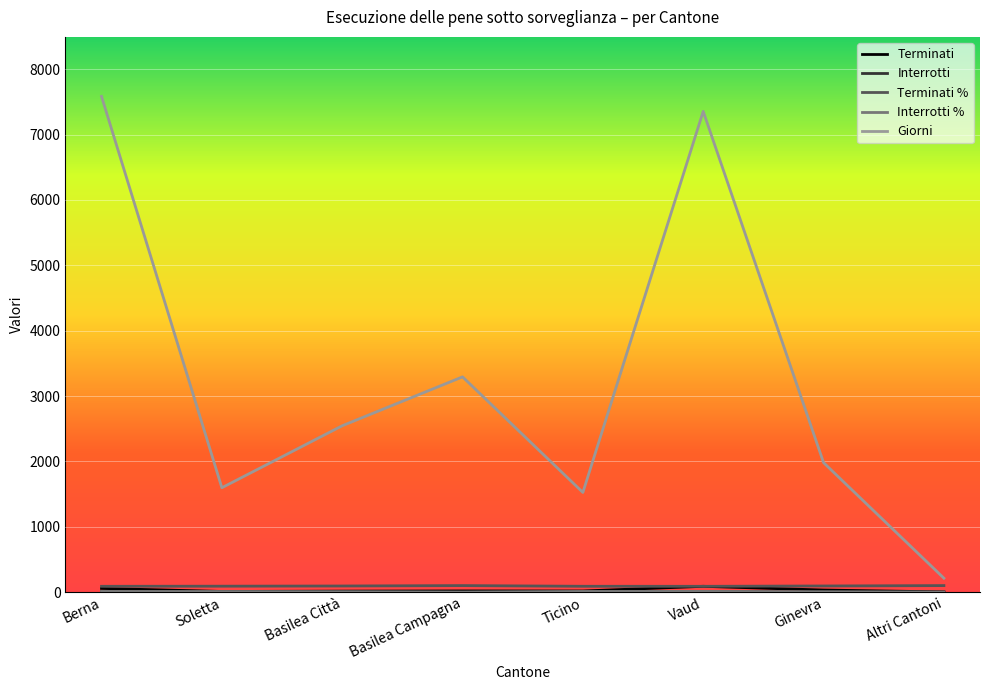

True or false: Terminati % has a value of 89.1 at Berna.

True